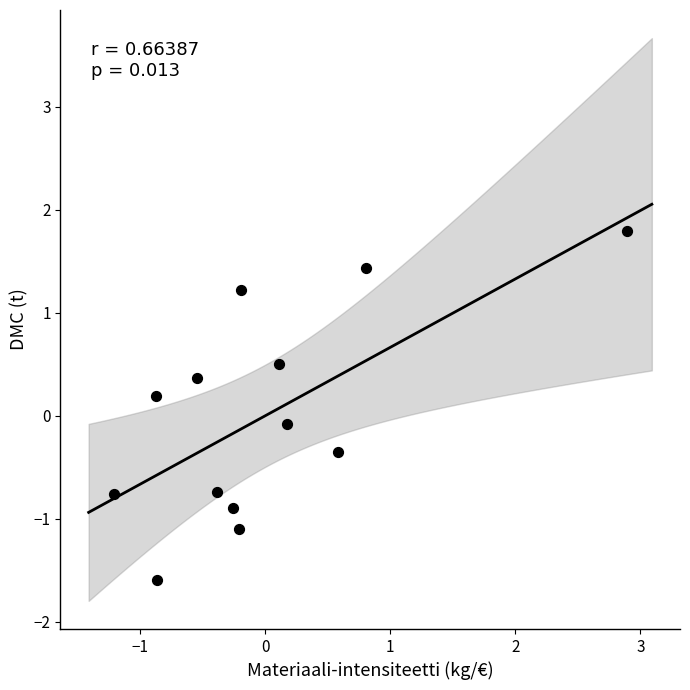

What is the range of Y values (max minus min)?

3.4